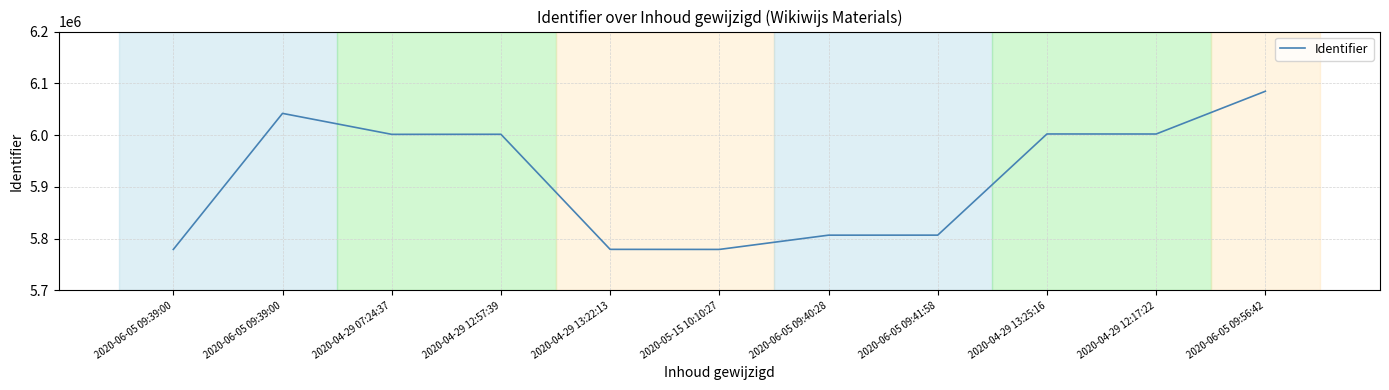

Reading right to left, what are all the values shown in this chart?

2020-06-05 09:56:42=6084689	2020-04-29 12:17:22=6002150	2020-04-29 13:25:16=6002222	2020-06-05 09:41:58=5806869	2020-06-05 09:40:28=5806816	2020-05-15 10:10:27=5779282	2020-04-29 13:22:13=5779408	2020-04-29 12:57:39=6001629	2020-04-29 07:24:37=6001499	2020-06-05 09:39:00=6041978	2020-06-05 09:39:00=5779249